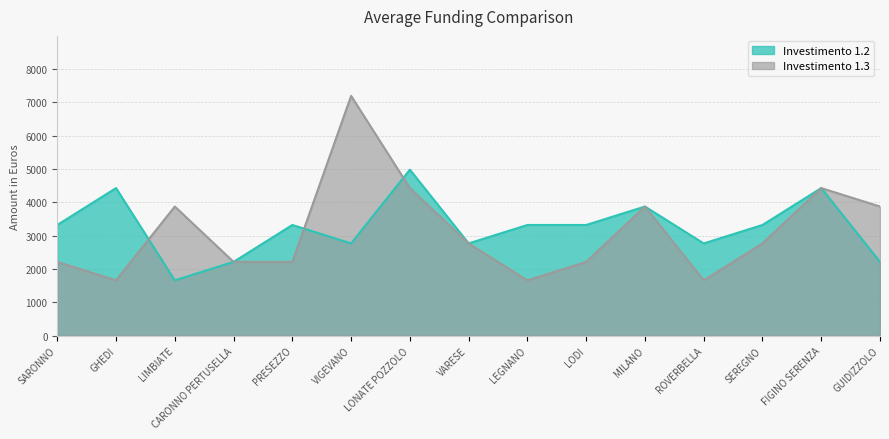

At which label does Investimento 1.3 first exceed 2765?

LIMBIATE